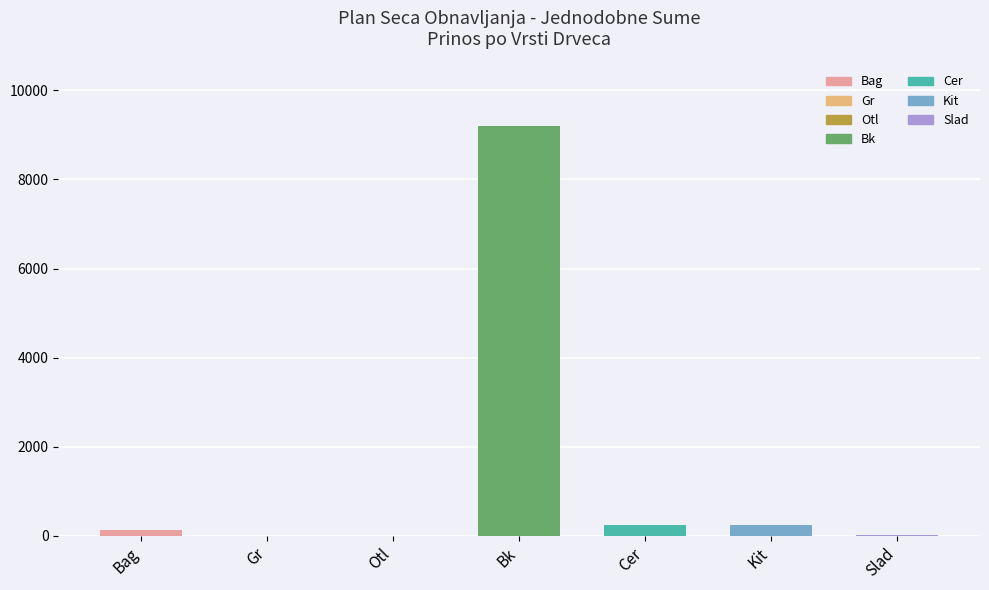

What is the smallest value displayed?

0.2